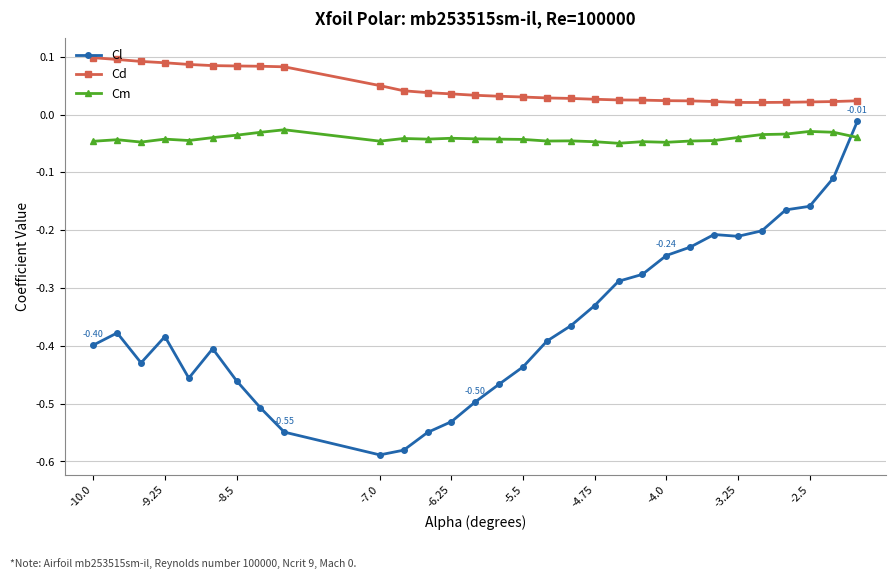

Which series has the largest total across all categories?

Cd